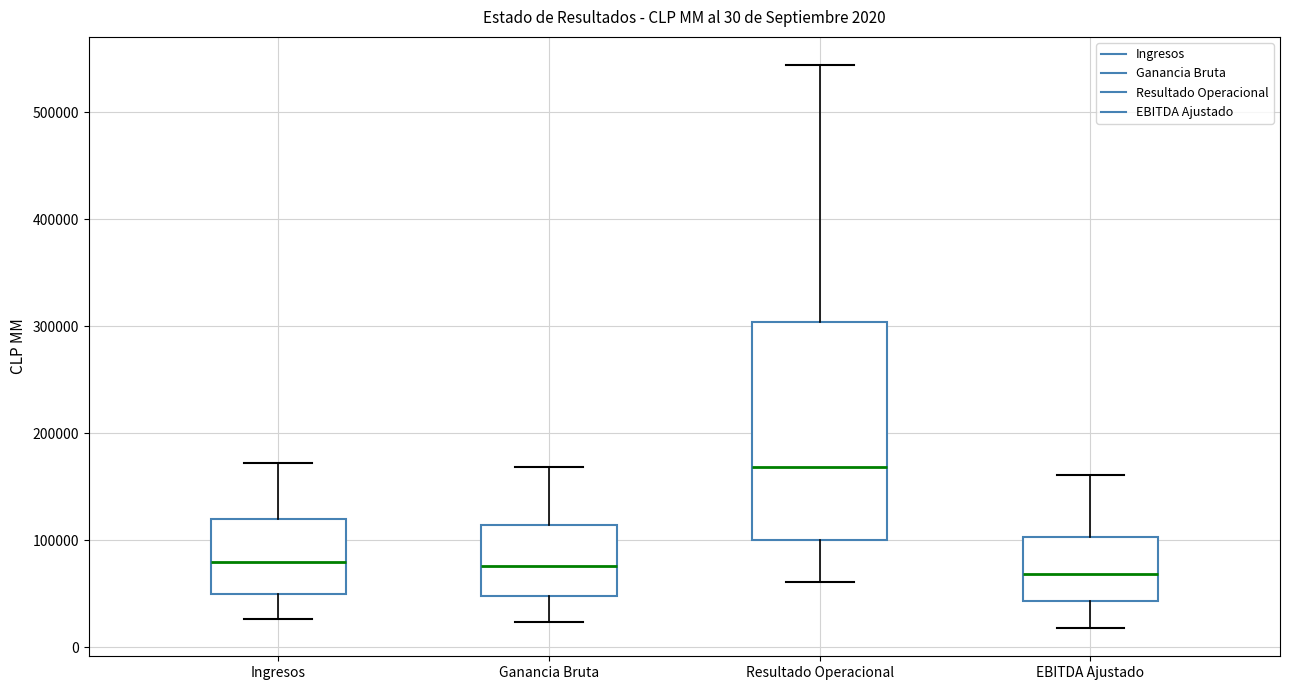

Which box is the tallest, from its lower edge to its upper edge?

Resultado Operacional